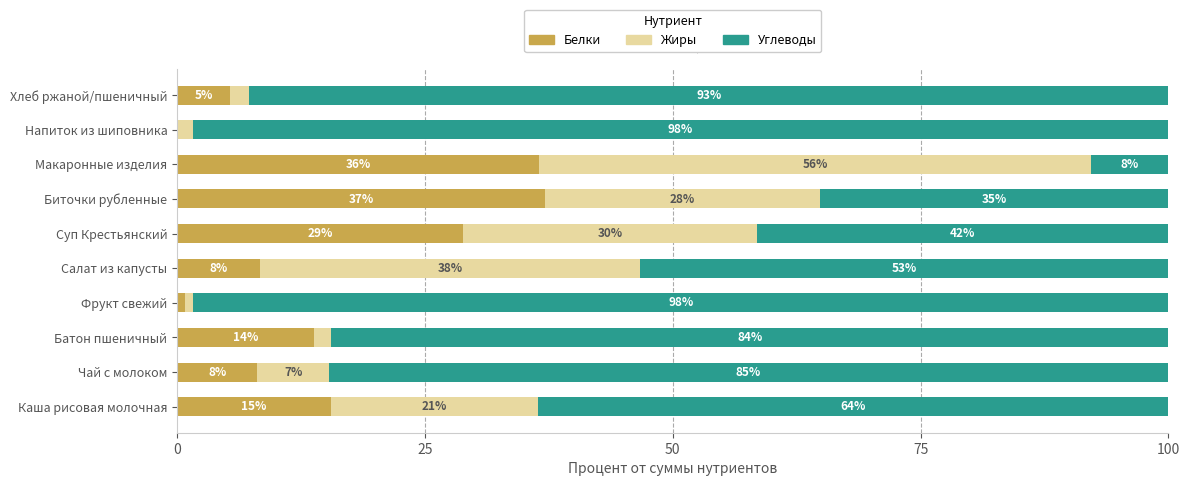

How many categories are shown in the chart?

10